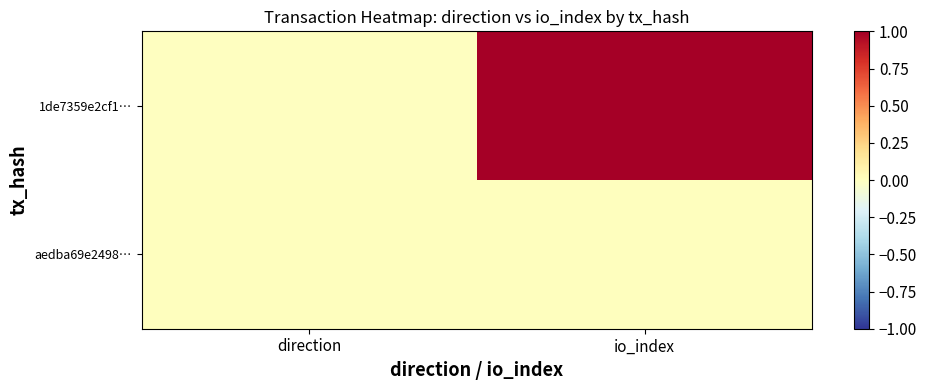

Reading left to right, what are all the values shown in this chart?

1de7359e2cf1…: direction=-0.0	io_index=1.0
aedba69e2498…: direction=0.0	io_index=0.0